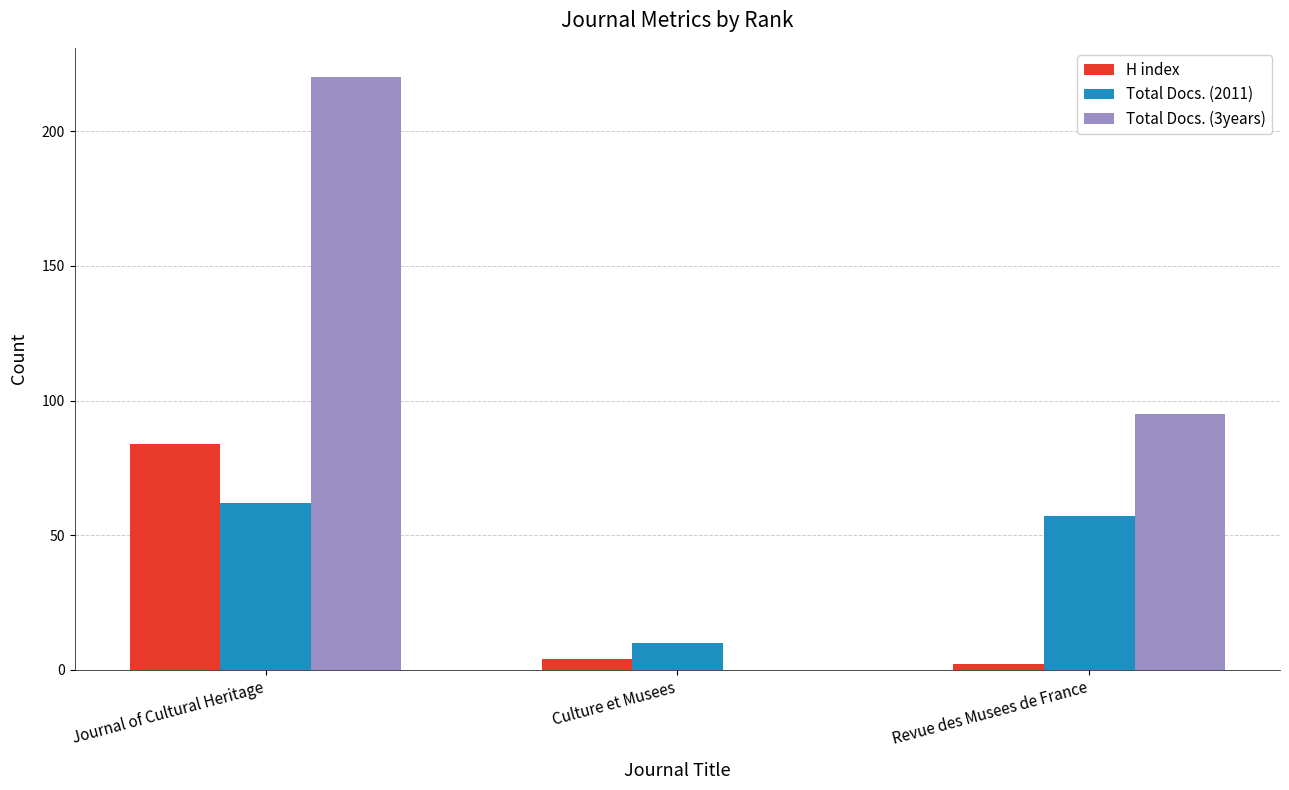

What is the greatest value displayed?

220